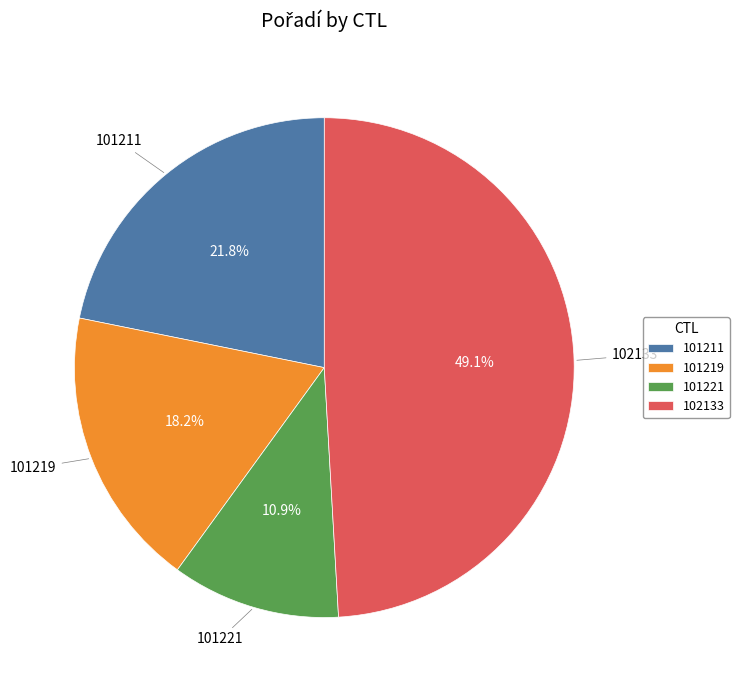

What portion of the pie excludes 101221?

89.1%